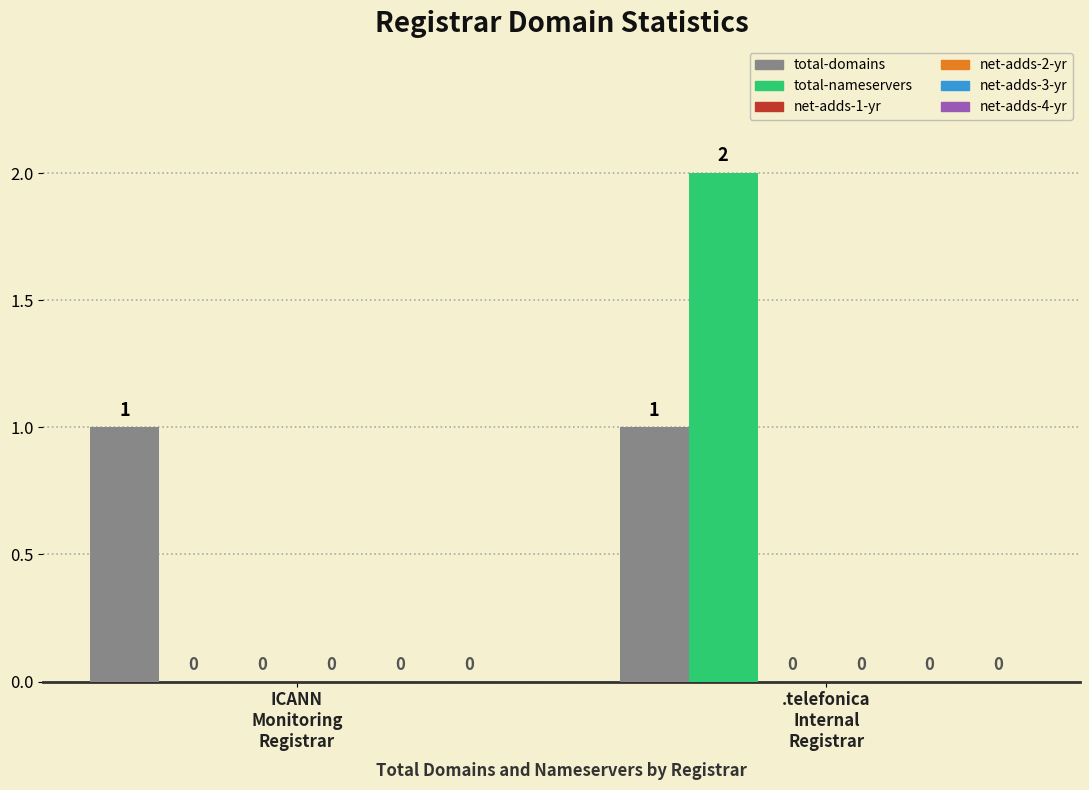

Count the number of categories in the chart.

2